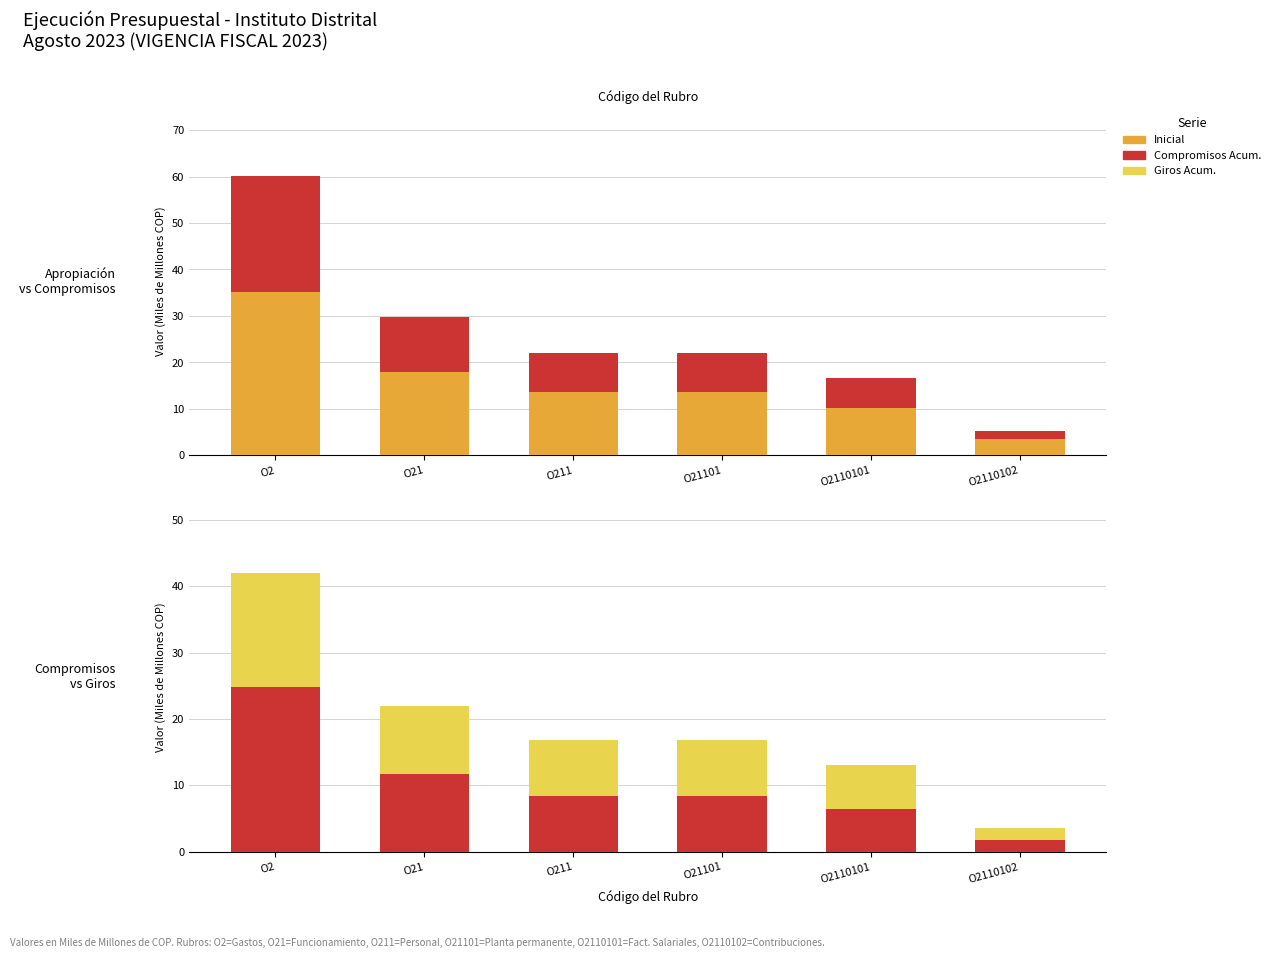

Reading right to left, transcribe all the data shown in this chart.

Inicial (col_3): 3.5	10.2	13.7	13.7	18.0	35.2
Acumulado Compromisos (col_10): 1.8	6.5	8.4	8.4	11.8	24.8
Acumulado Giro (col_13): 1.8	6.5	8.4	8.4	10.2	17.2